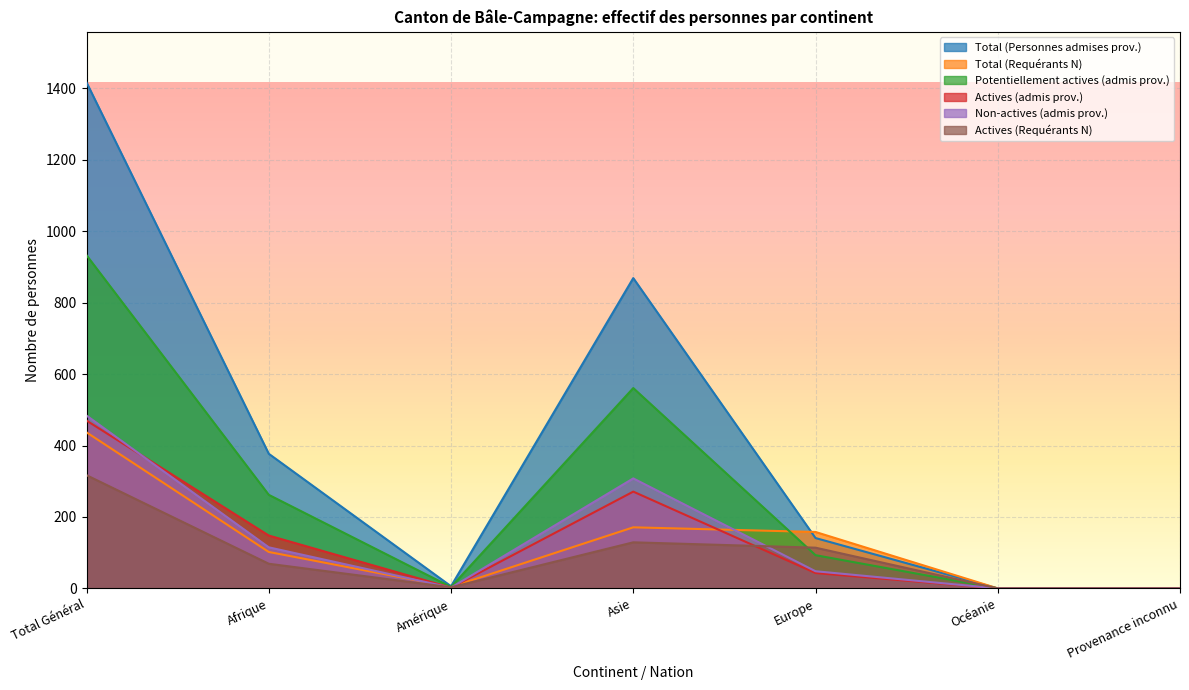

What is the label of the 7th point from the left?

Provenance inconnu